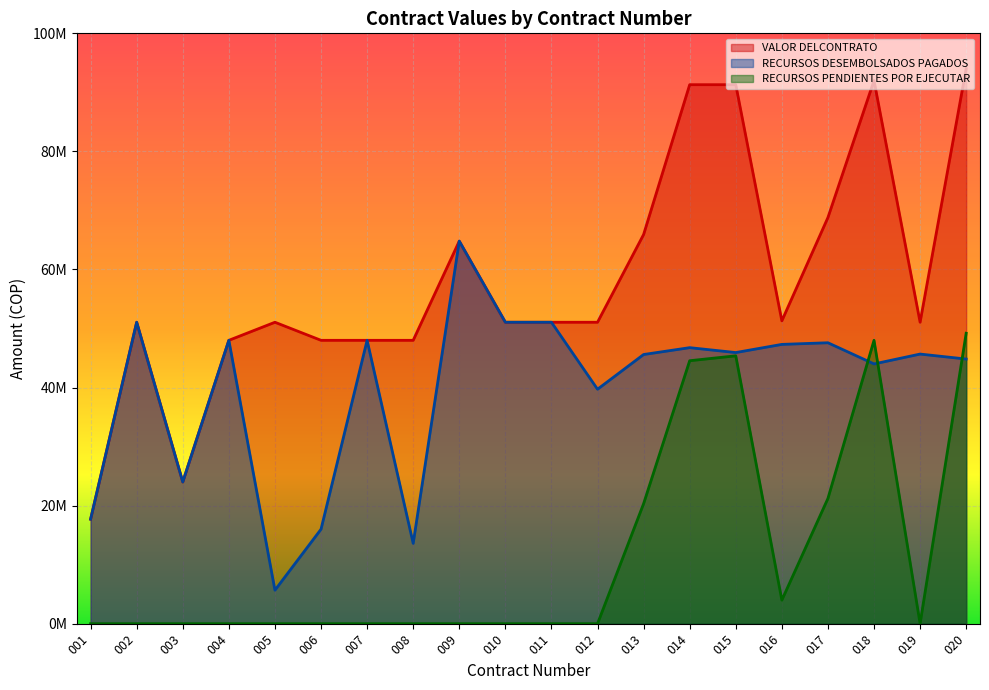

Reading left to right, what are all the values shown in this chart?

VALOR DELCONTRATO: 001=17700000	002=51060000	003=24000000	004=48000000	005=51060000	006=48000000	007=48000000	008=48000000	009=64800000	010=51060000	011=51060000	012=51060000	013=65920000	014=91300000	015=91300000	016=51300000	017=68800000	018=92000000	019=51060000	020=94026667
RECURSOS DESEMBOLSADOS PAGADOS: 001=17700000	002=51060000	003=24000000	004=48000000	005=5673333	006=16000000	007=48000000	008=13600000	009=64800000	010=51060000	011=51060000	012=39713333	013=45594667	014=46756667	015=45926667	016=47310000	017=47586667	018=44000000	019=45670333	020=44826667
RECURSOS PENDIENTES POR EJECUTAR: 001=0	002=0	003=0	004=0	005=0	006=0	007=0	008=0	009=0	010=0	011=0	012=0	013=20325333	014=44543333	015=45373333	016=3990000	017=21213333	018=48000000	019=0	020=49200000